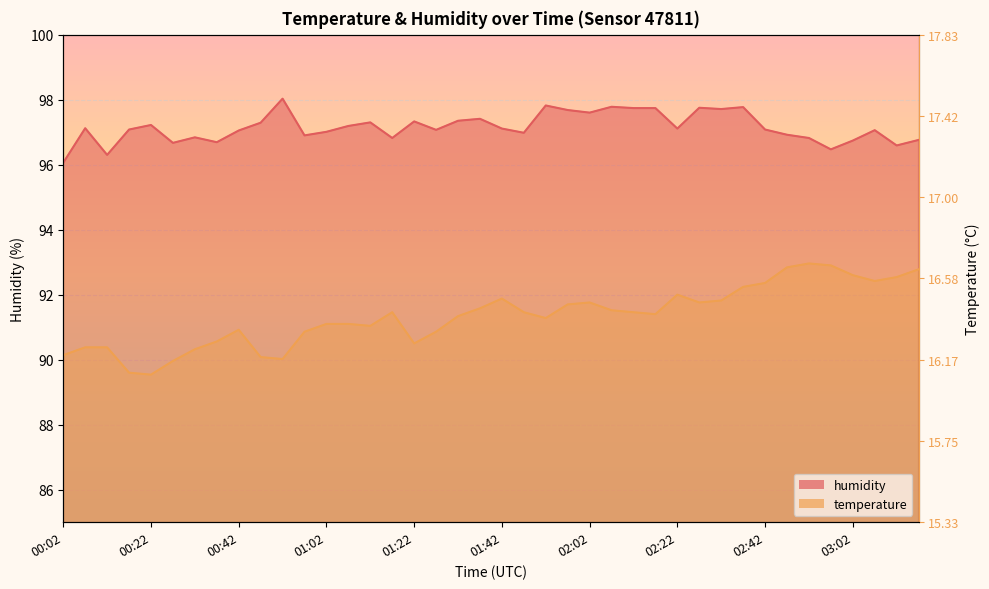

What is the sum of the humidity values at 00:57 and 00:32?

193.7